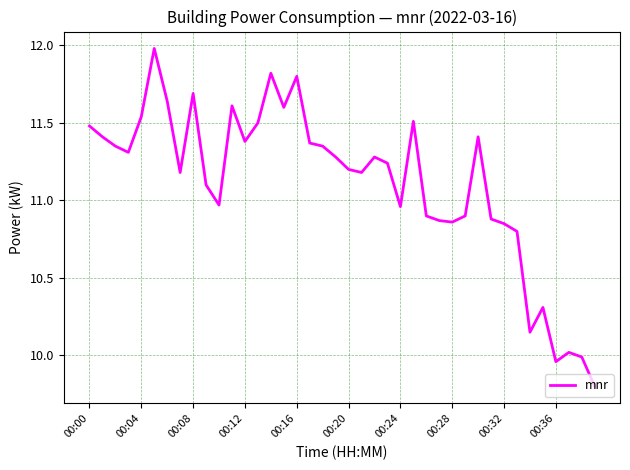

How many lines are shown in the chart?

1